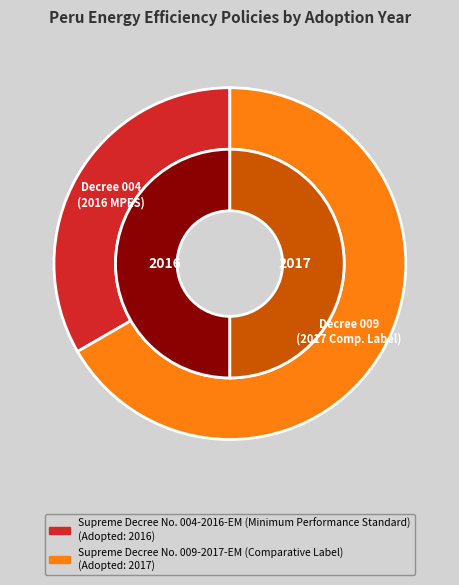

How many segments does this pie chart have?

2